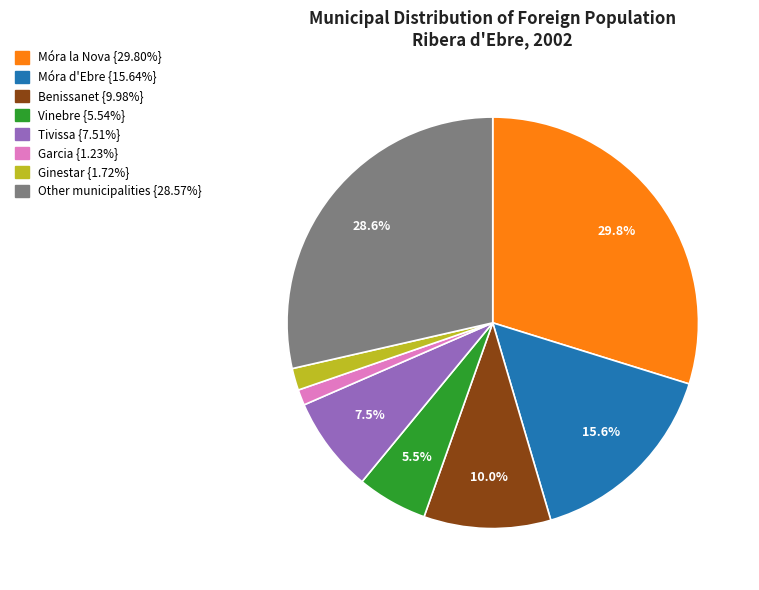

Which category has the biggest portion of the pie?

Móra la Nova